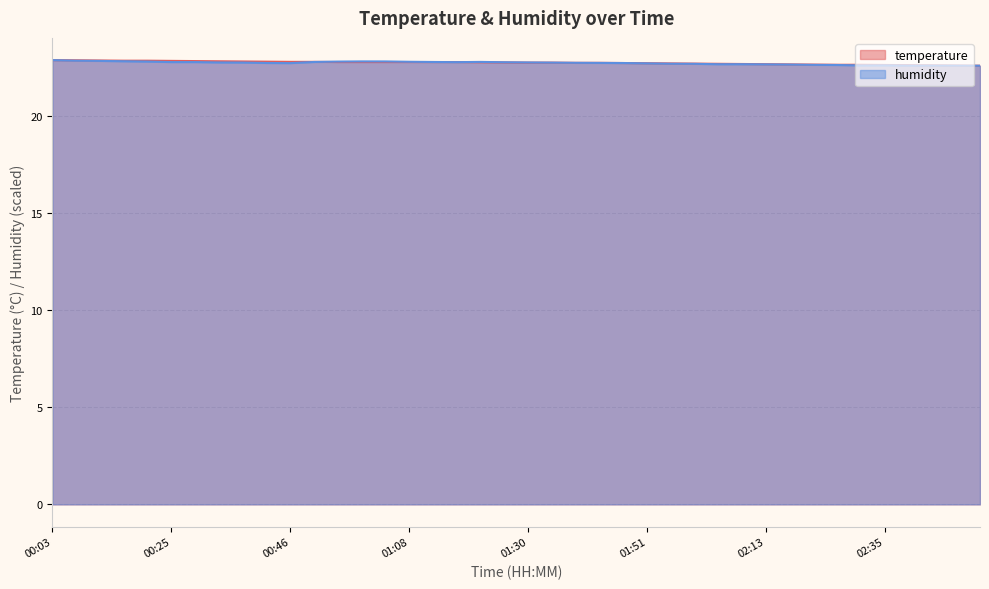

After their last crossing, which series has the higher values: temperature or humidity?

temperature